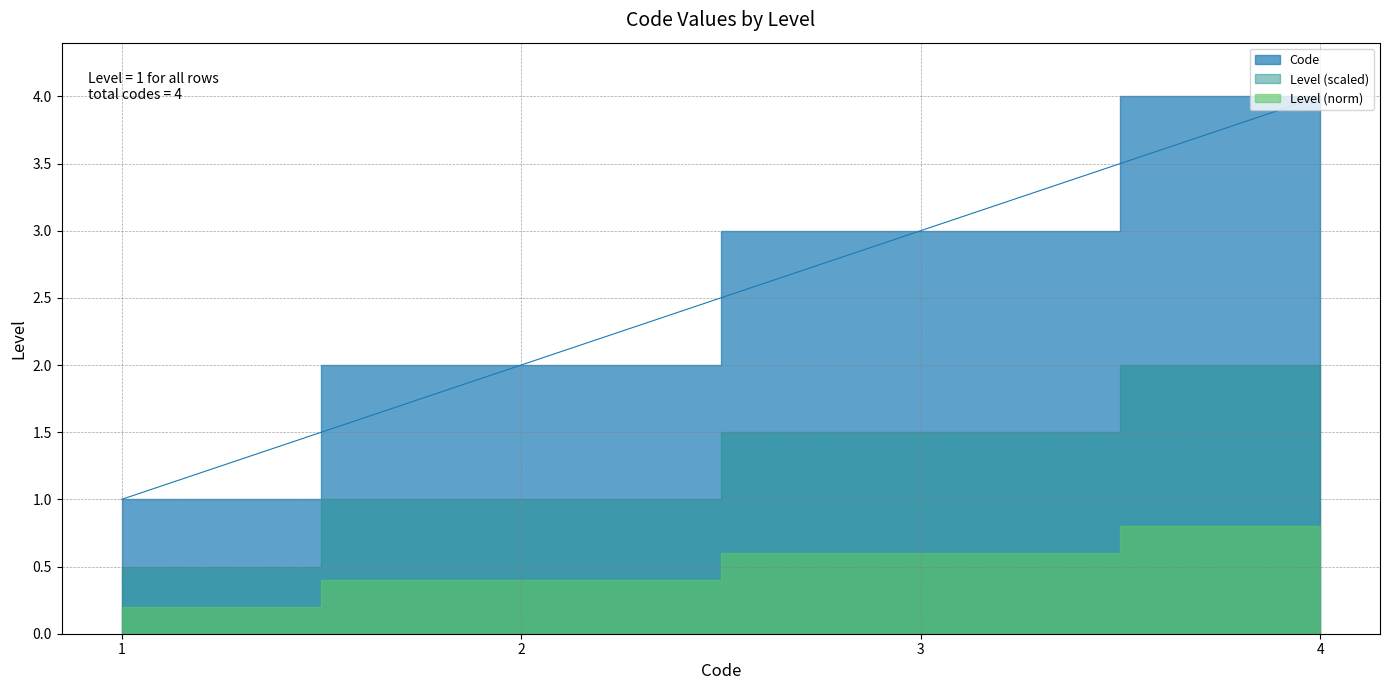

What is the difference between the second highest and minimum values?

2